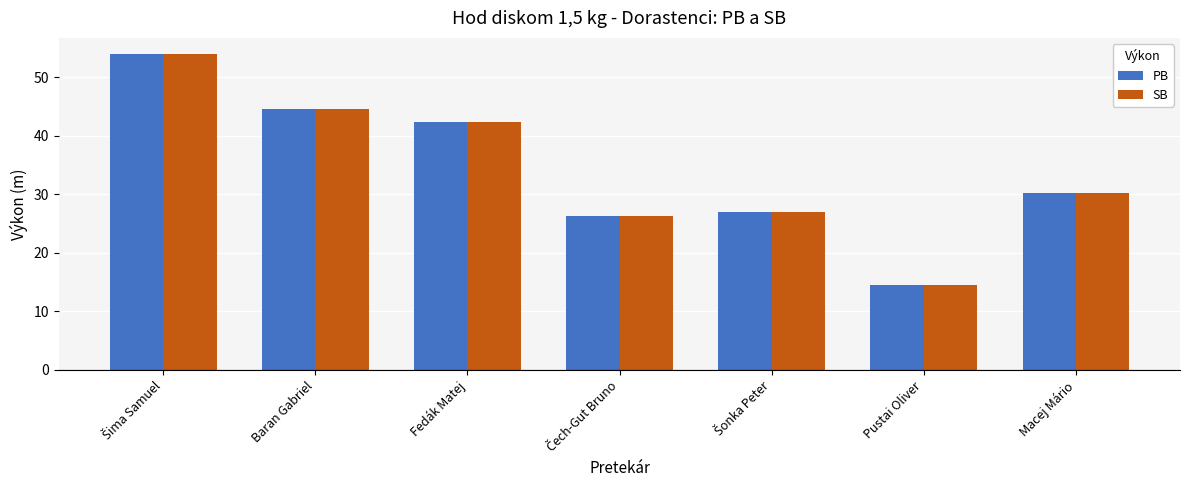

Where is PB nearest to the value 34?

Macej Mário